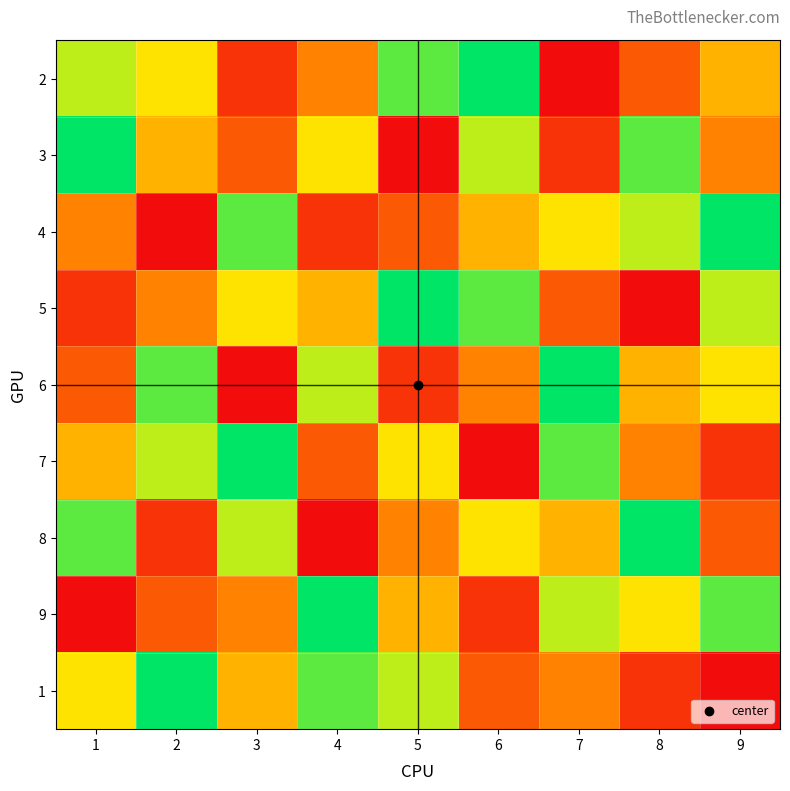

Which has a higher value, 9 or 5?

5